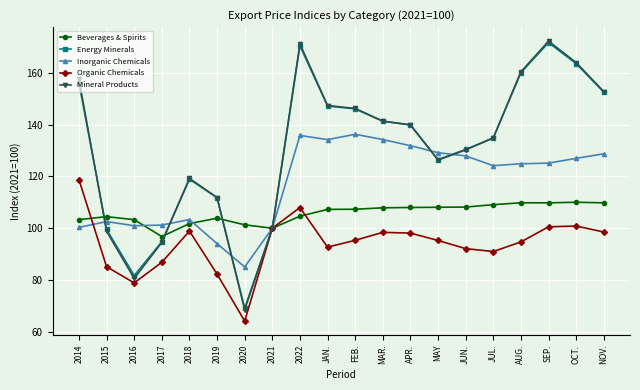

What is the total value across all series at JAN.?

628.9